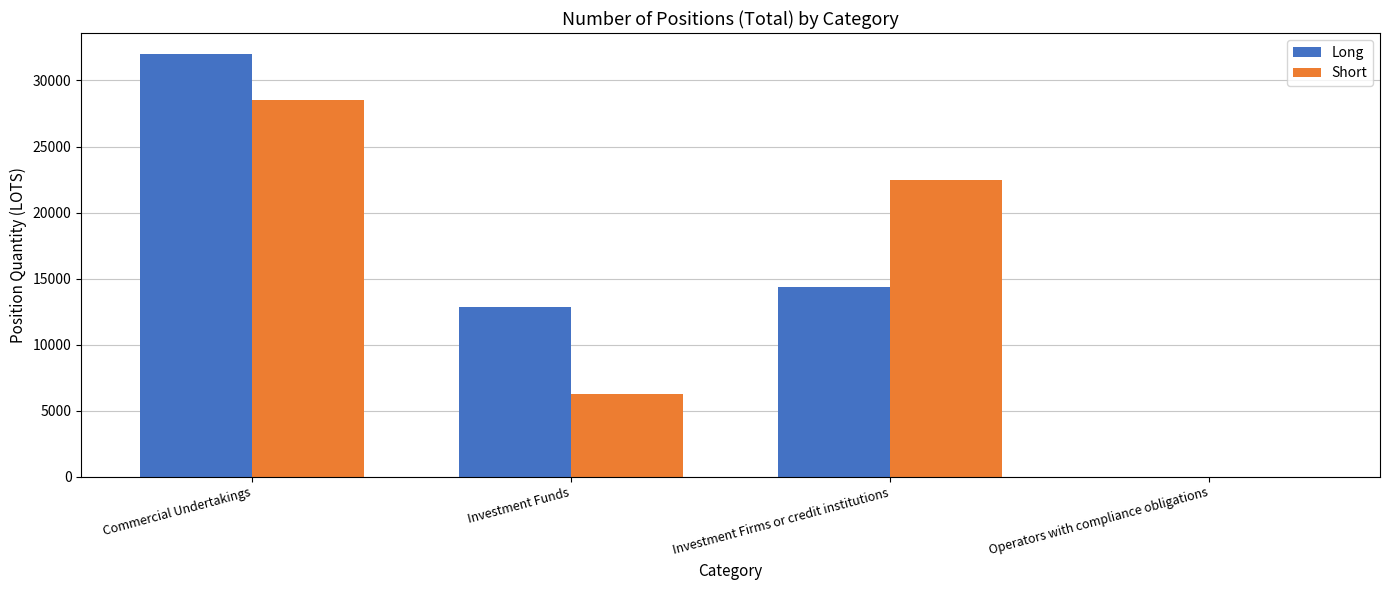

How many positive values does the Long series have?

3